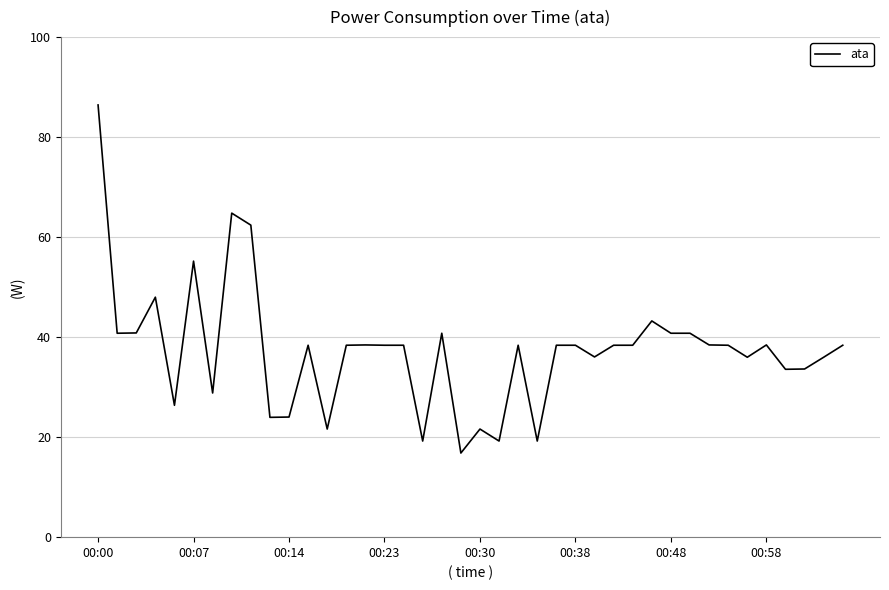

What is the minimum value shown in the chart?

16.8